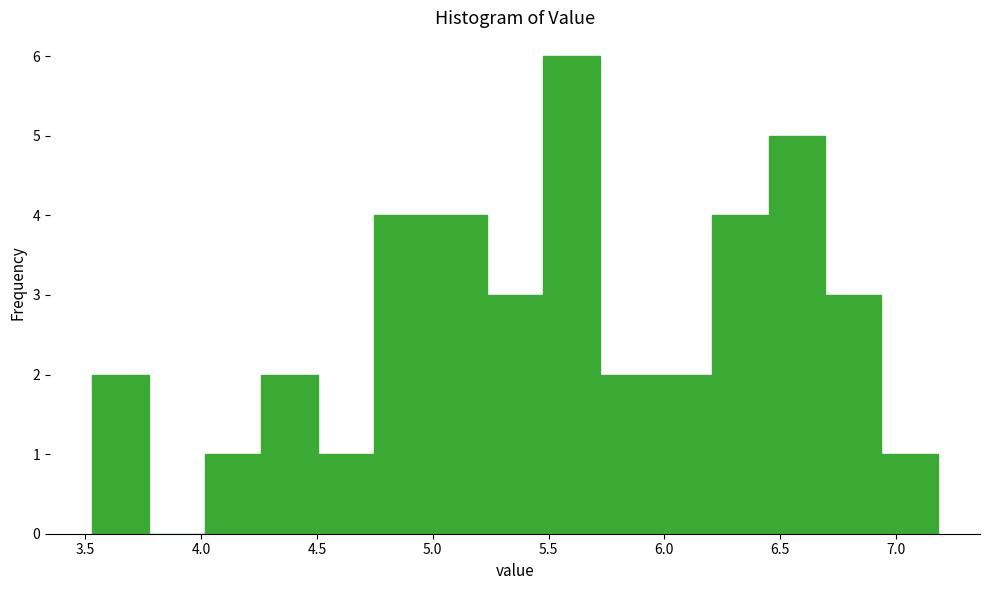

Over which range of the x-axis is the bar tallest?

5.50 to 5.70